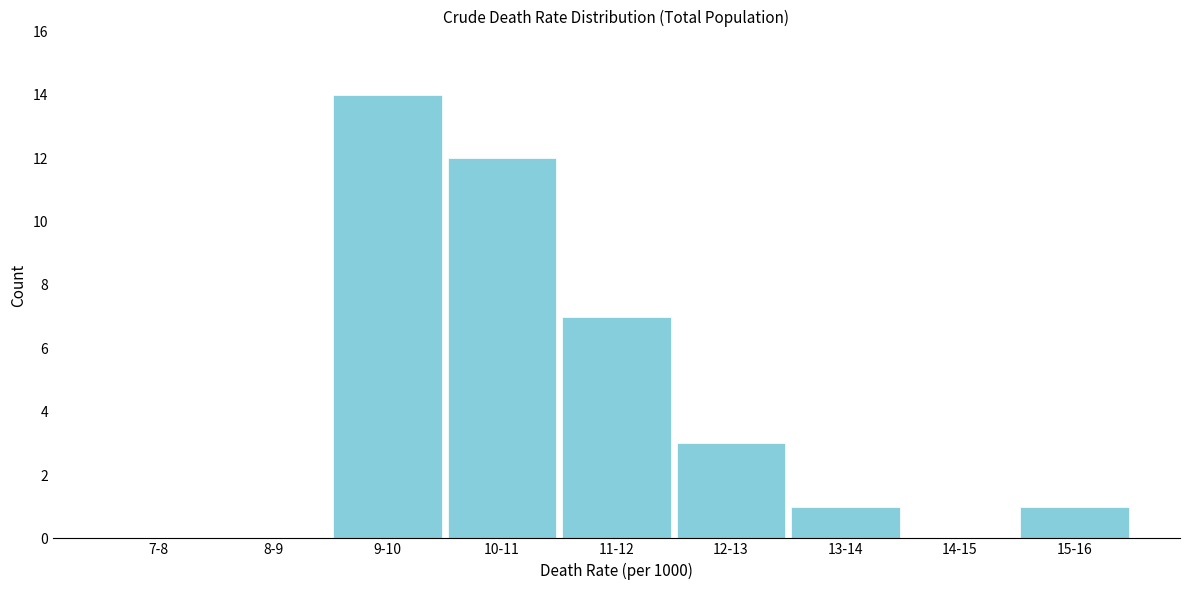

Reading left to right, list all the values displayed in this chart.

7-8=0	8-9=0	9-10=14	10-11=12	11-12=7	12-13=3	13-14=1	14-15=0	15-16=1